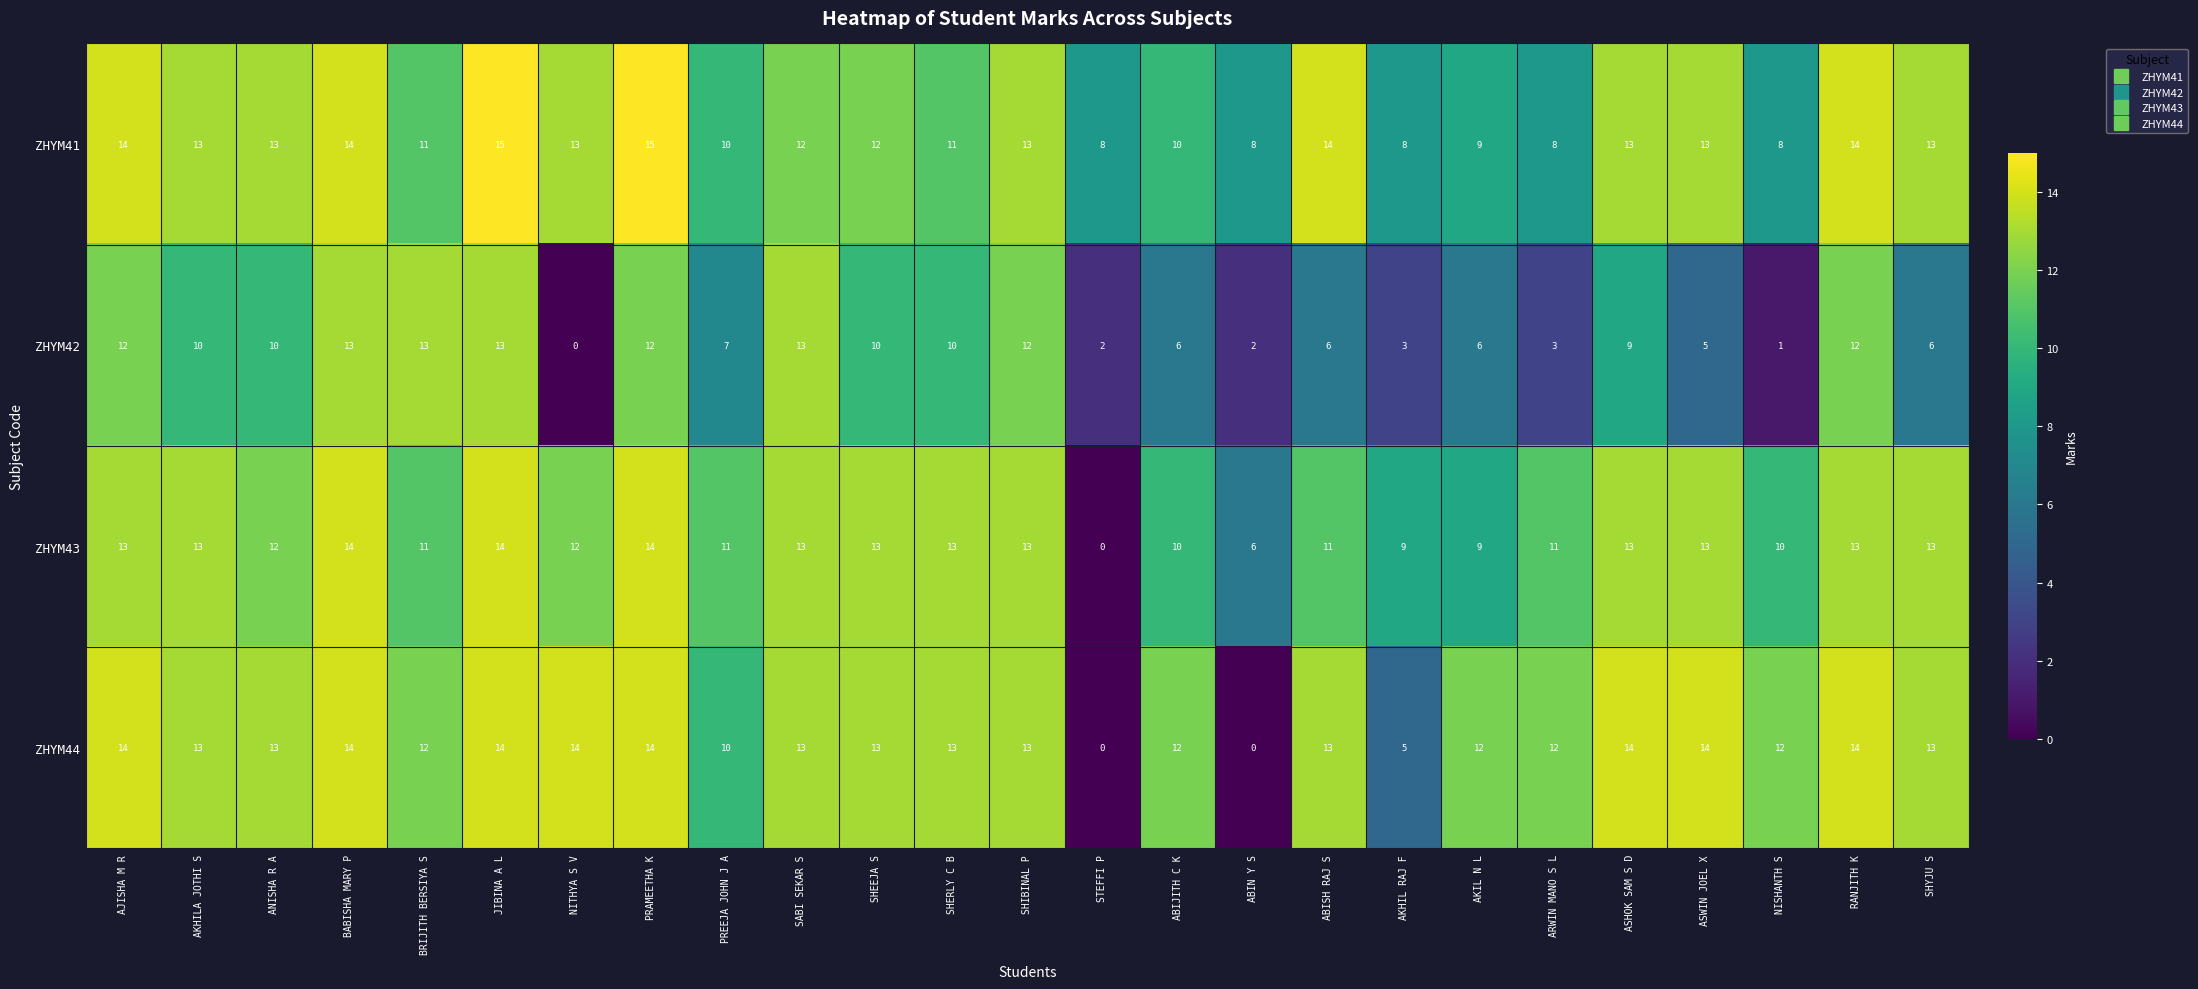

What is the difference between the highest and lowest values at ASWIN JOEL X?

9